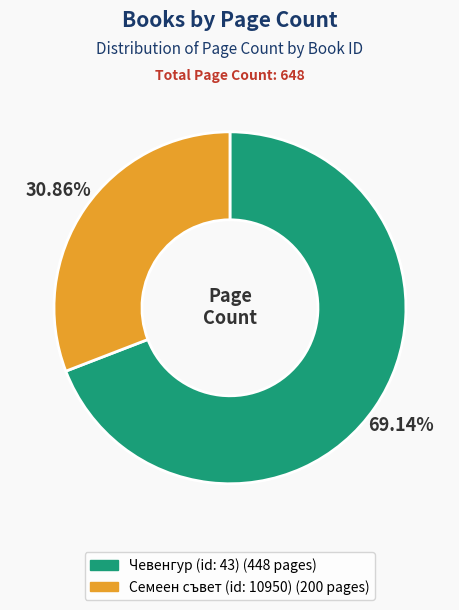

Is there a majority slice in this chart?

Yes